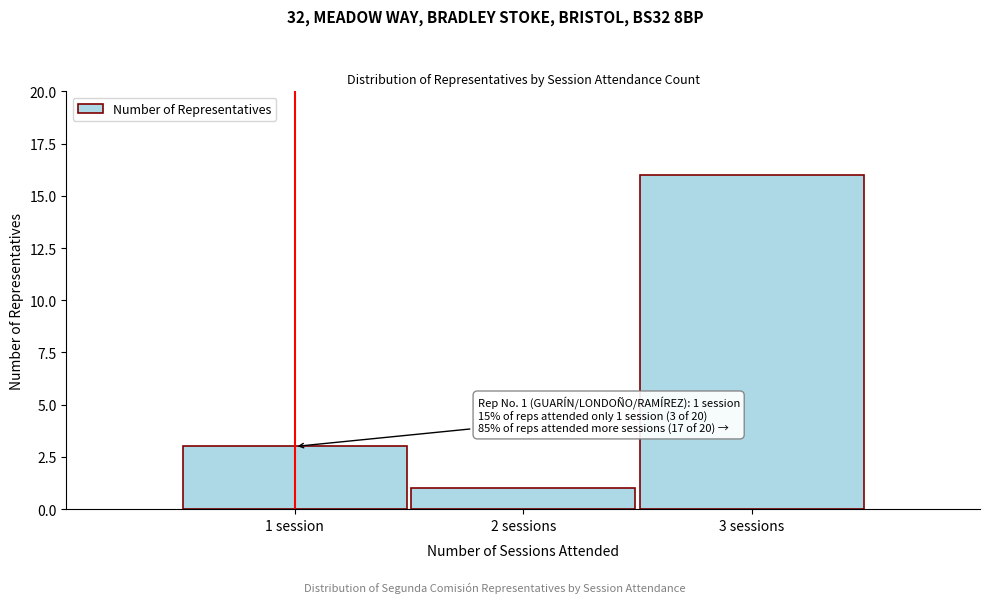

Reading left to right, what are all the values shown in this chart?

1 session=3	2 sessions=1	3 sessions=16